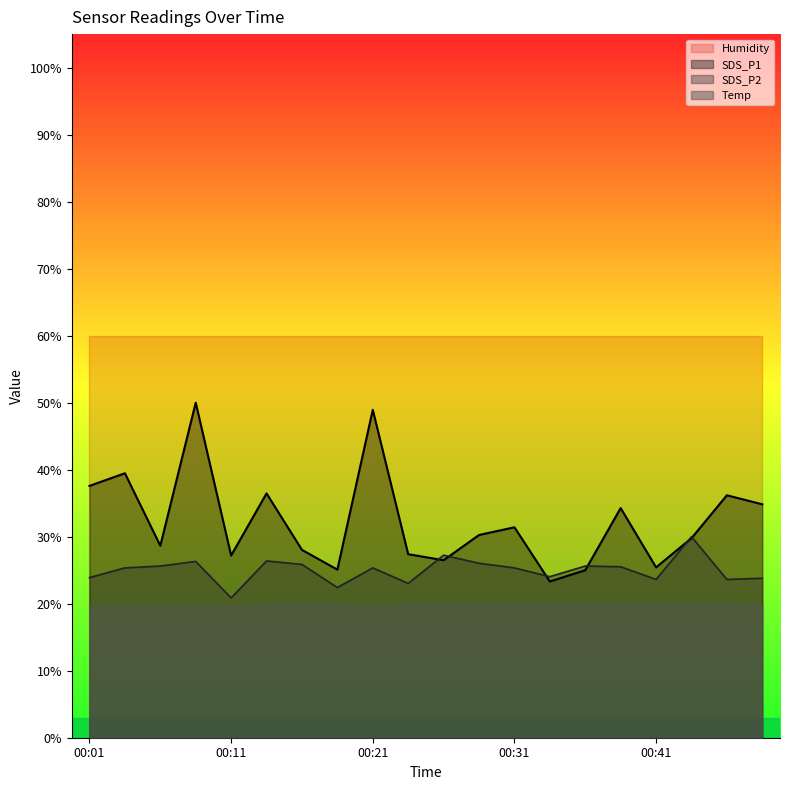

Which series has the widest spread of values?

SDS_P1